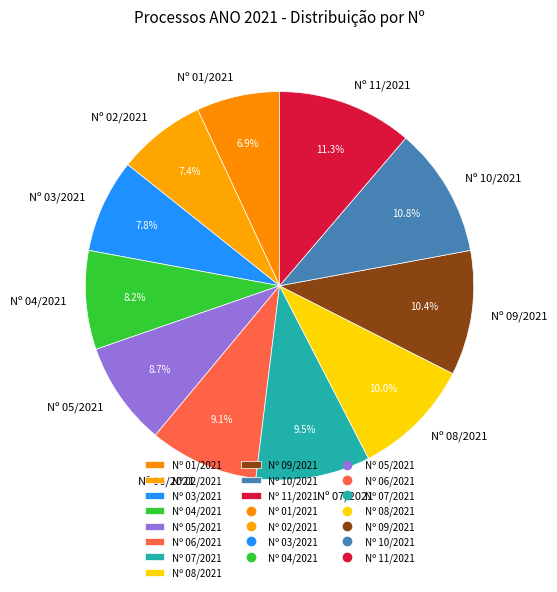

Approximately how many times larger is the value at Nº 09/2021 compared to Nº 01/2021?

1.5